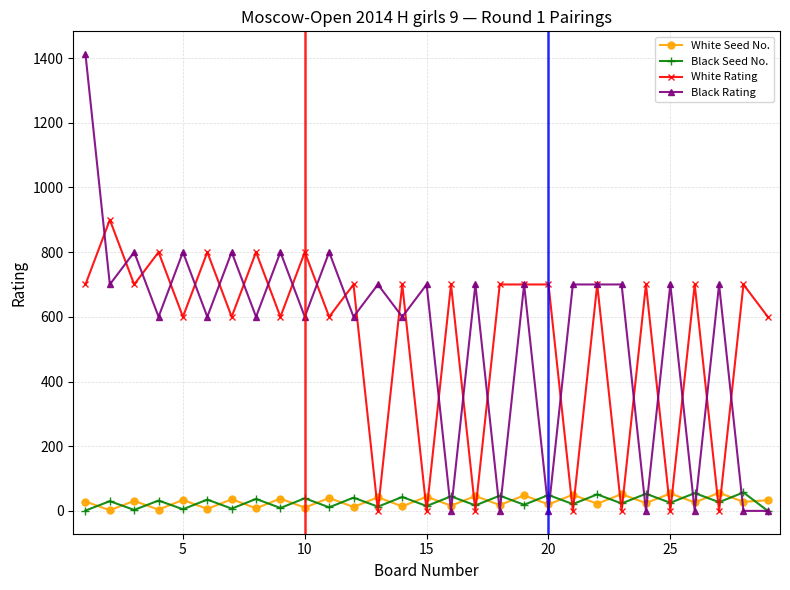

At how many categories does at least one series exceed 671?

28